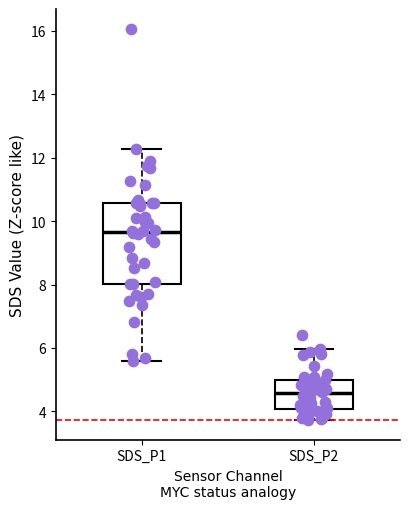

Comparing the boxes themselves (not the whiskers), which one is the tallest?

SDS_P1